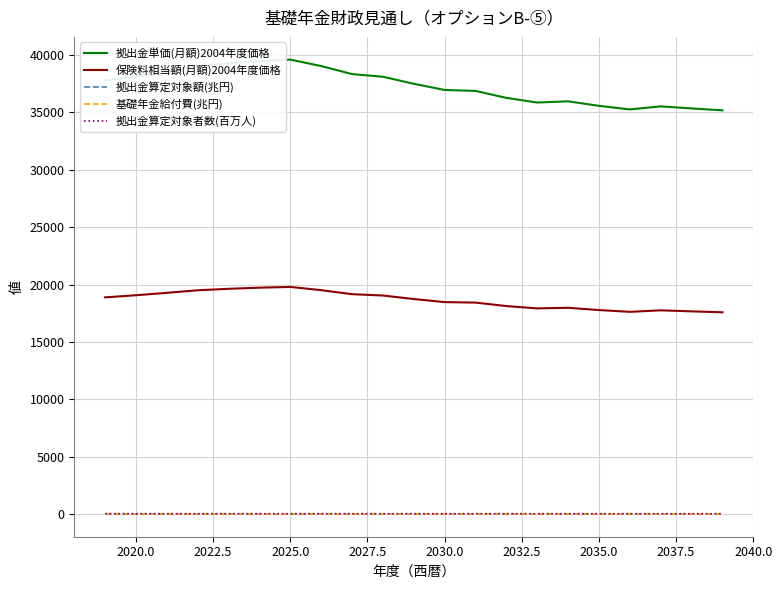

Which series has the largest range (max minus min)?

拠出金単価(月額)2004年度価格